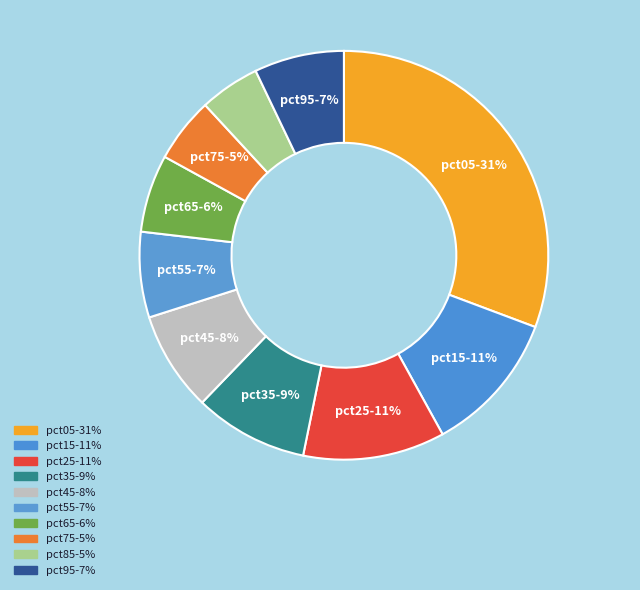

How many segments does this pie chart have?

10